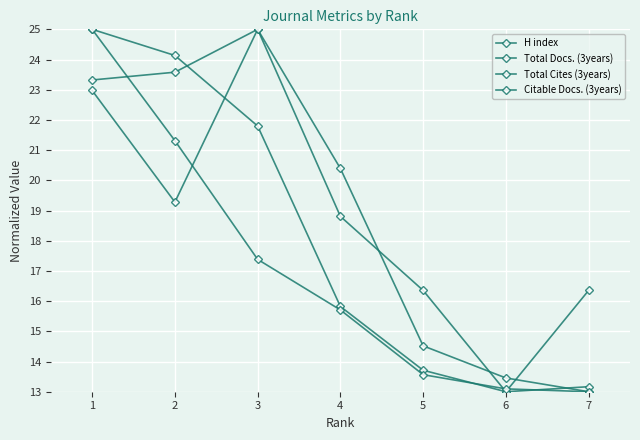

What is the highest value of the Total Cites (3years) series?

25.0